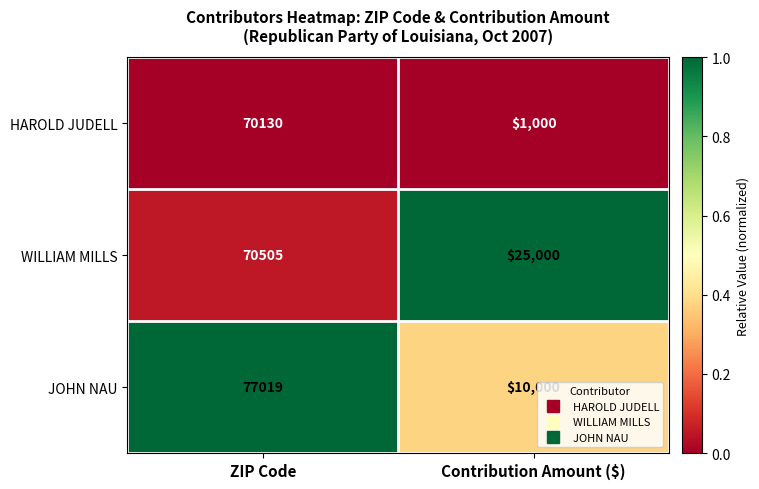

How many data points in WILLIAM MILLS are less than 70505?

1